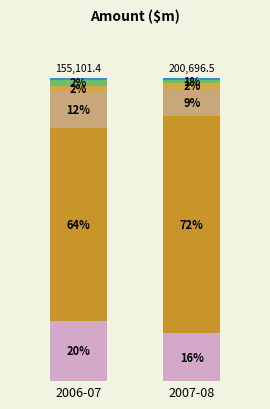

Are the bars horizontal?

No